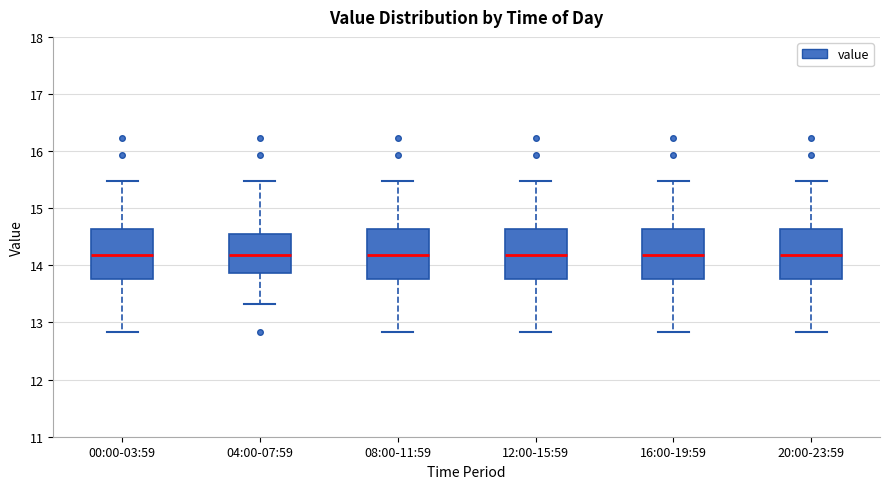

Reading left to right, read every box against the y-axis: the position of its median line, the range the box covers, and the ends of its whiskers. The values are not printed on the chart, so give them approximately, as read against the axis.

00:00-03:59: median 14.2, box 13.8 to 14.6, whiskers 12.8 to 15.5
04:00-07:59: median 14.2, box 13.9 to 14.5, whiskers 13.3 to 15.5
08:00-11:59: median 14.2, box 13.8 to 14.6, whiskers 12.8 to 15.5
12:00-15:59: median 14.2, box 13.8 to 14.6, whiskers 12.8 to 15.5
16:00-19:59: median 14.2, box 13.8 to 14.6, whiskers 12.8 to 15.5
20:00-23:59: median 14.2, box 13.8 to 14.6, whiskers 12.8 to 15.5